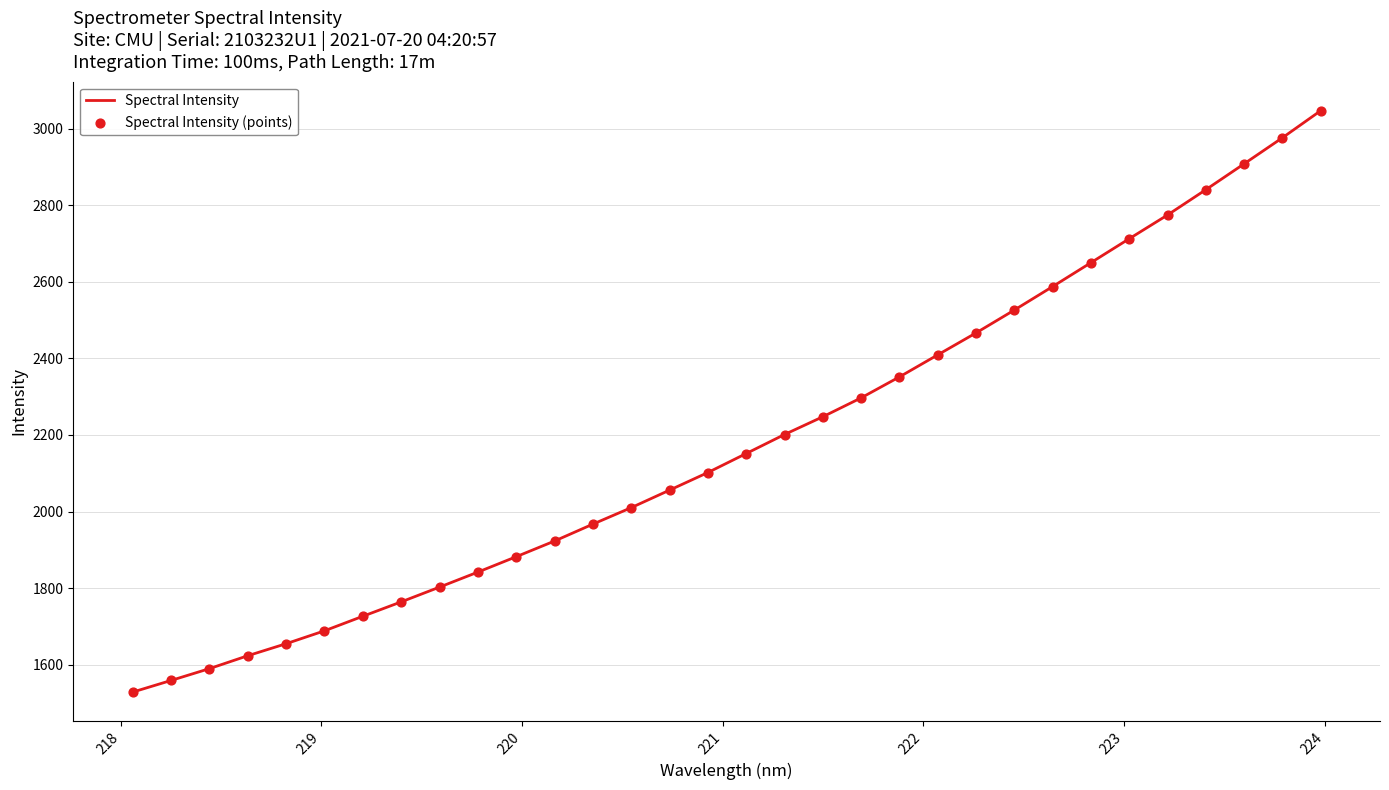

What is the difference between the maximum and minimum values?

1517.9